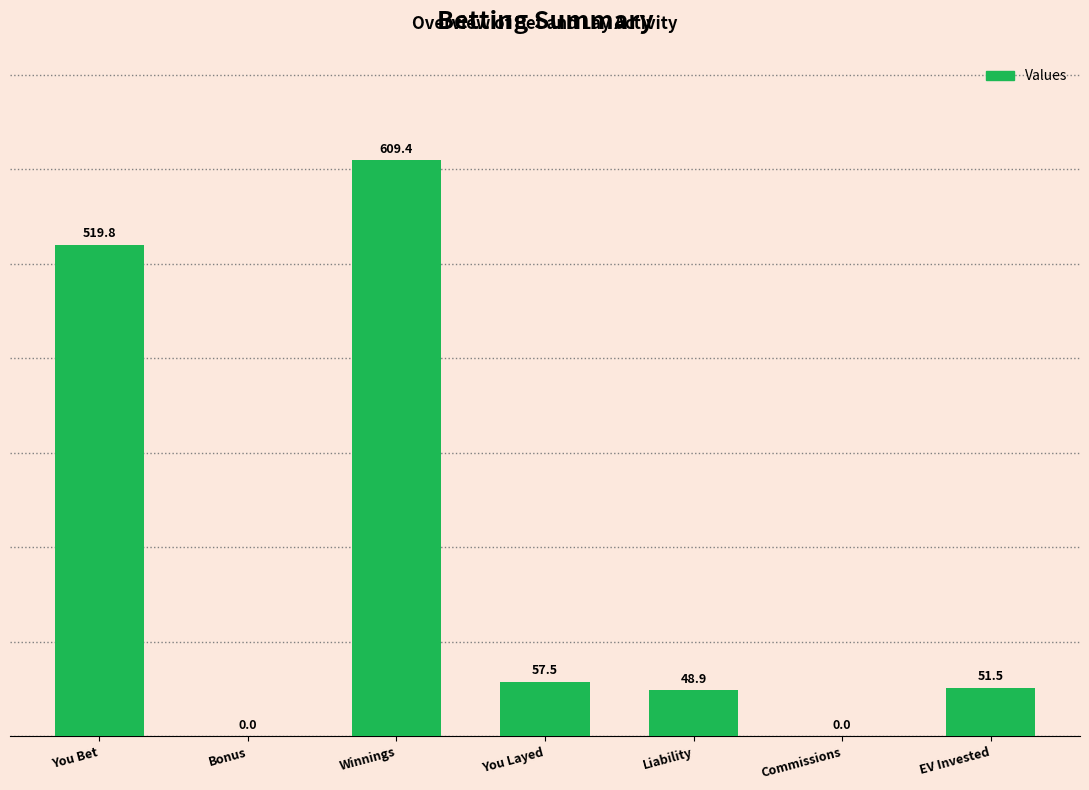

The value at Winnings is 824.9. True or false?

False